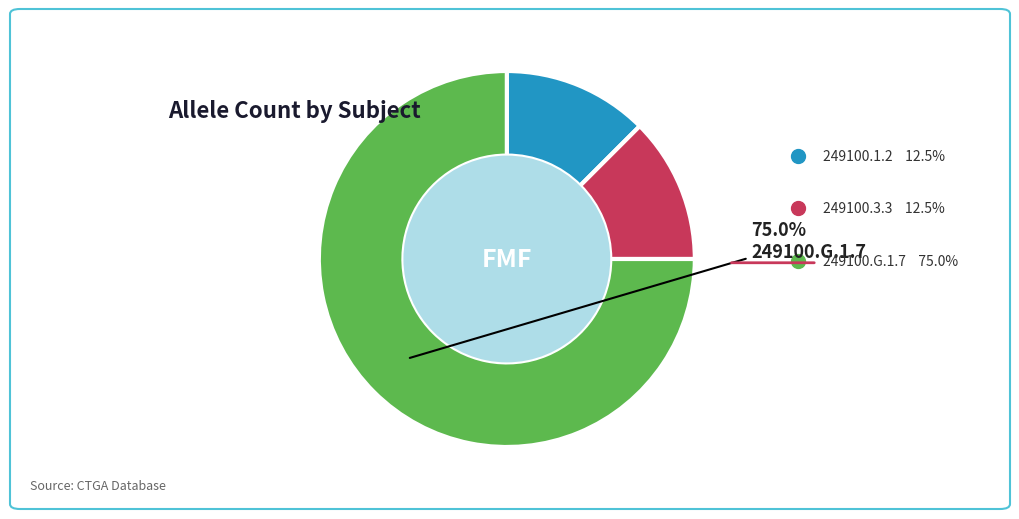

Which category accounts for the majority?

249100.G.1.7